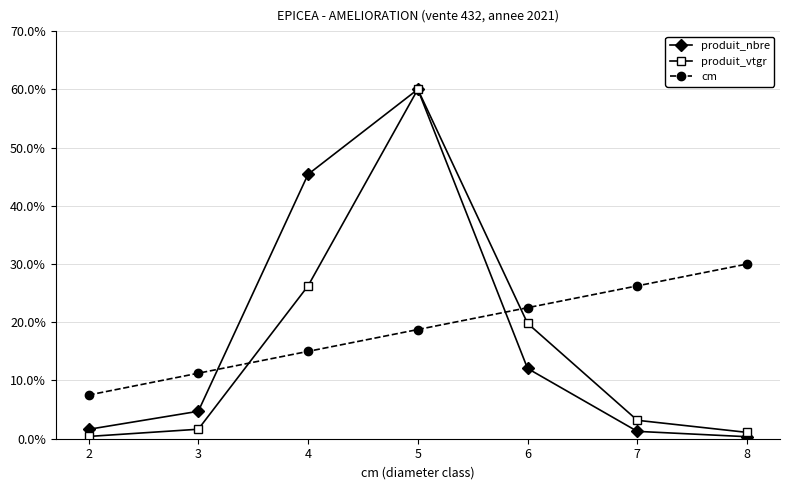

The produit_vtgr series shows 60.0 at 5. True or false?

True